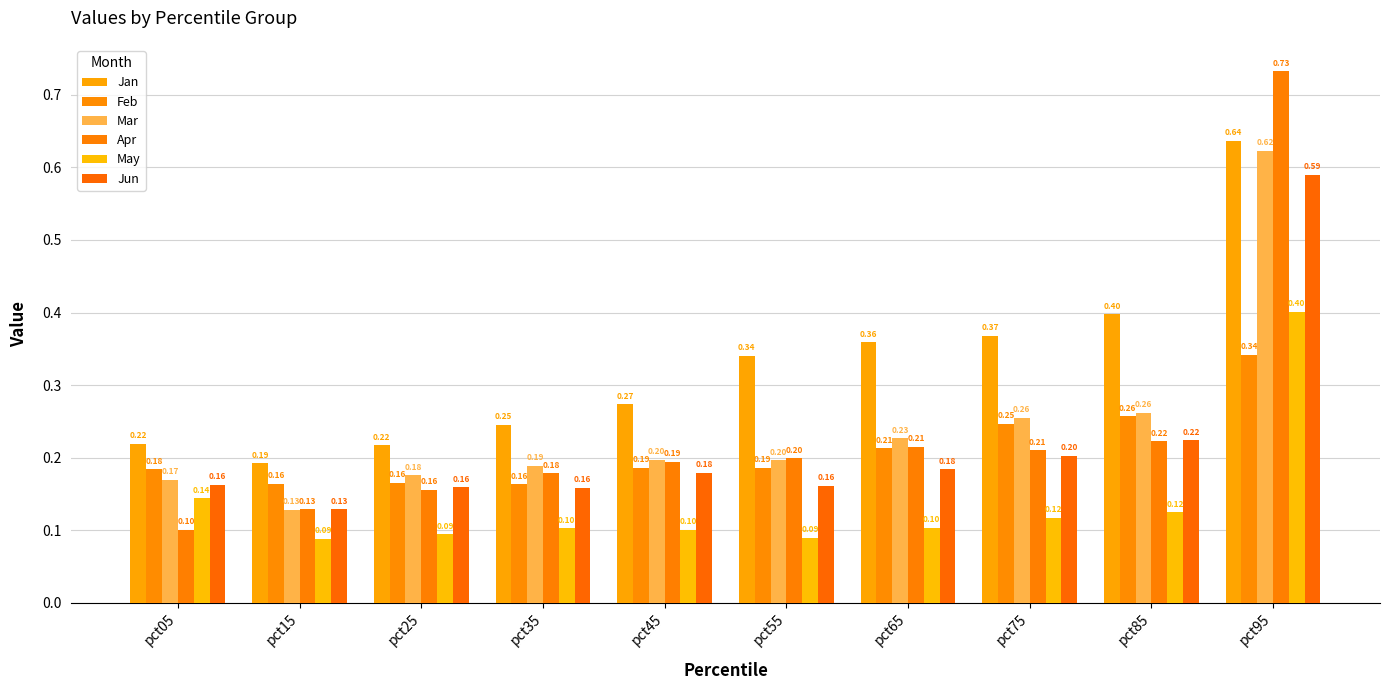

What are all the series names shown in the legend?

Jan, Feb, Mar, Apr, May, Jun